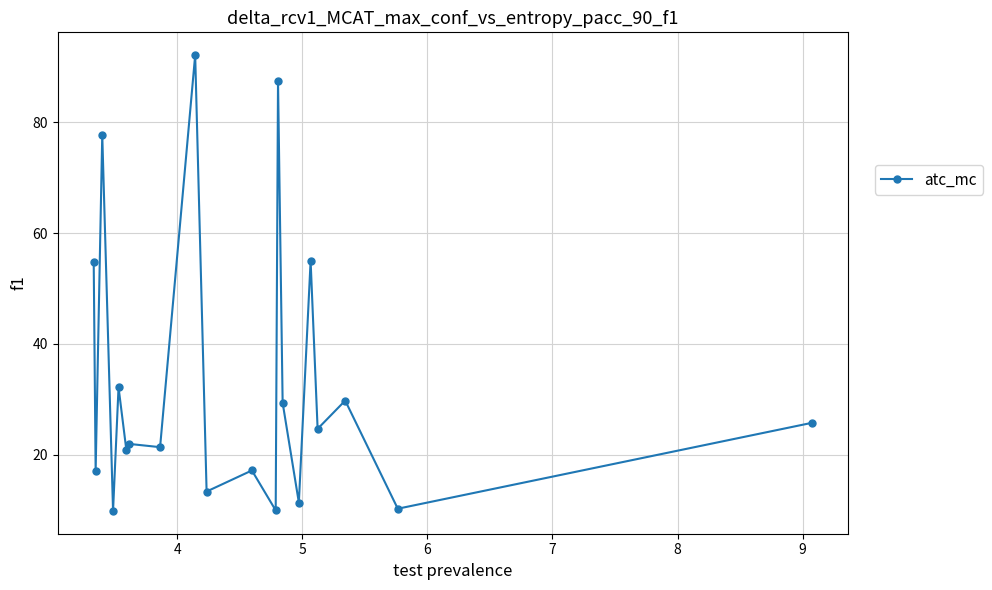

What is the difference between the second highest and minimum values?

77.5